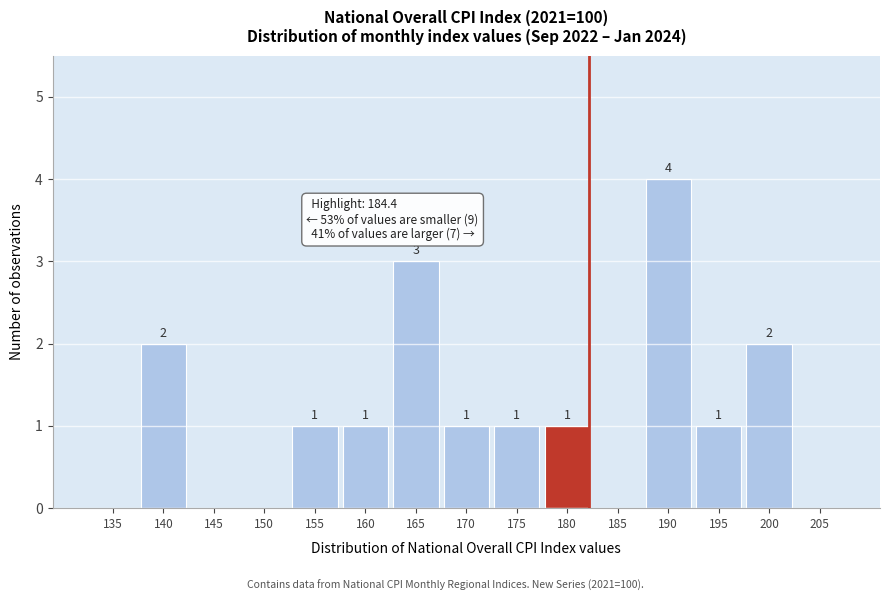

Reading left to right, extract all data points from this chart.

135=0	140=2	145=0	150=0	155=1	160=1	165=3	170=1	175=1	180=1	185=0	190=4	195=1	200=2	205=0